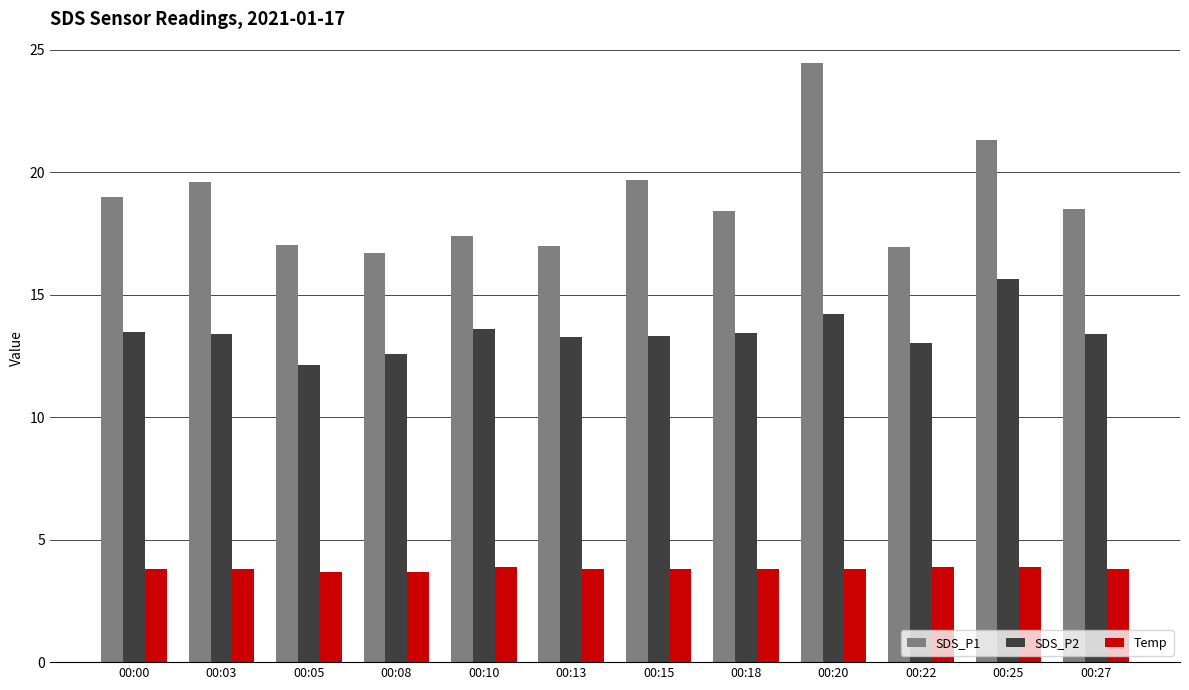

How many categories are shown in the chart?

12